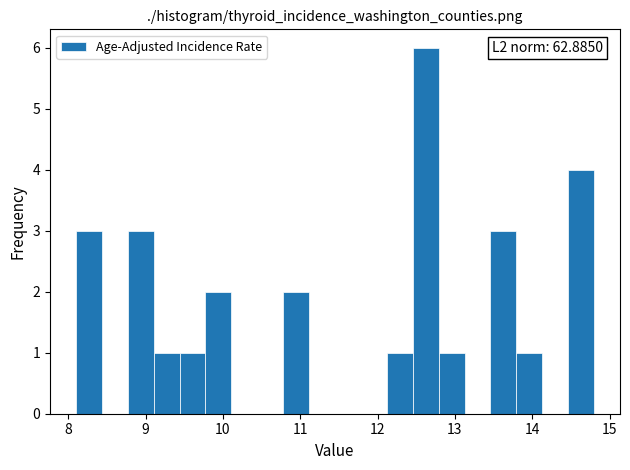

Around what value on the x-axis is the tallest bar? Give the approximate position of its centre, as read against the axis.

12.6